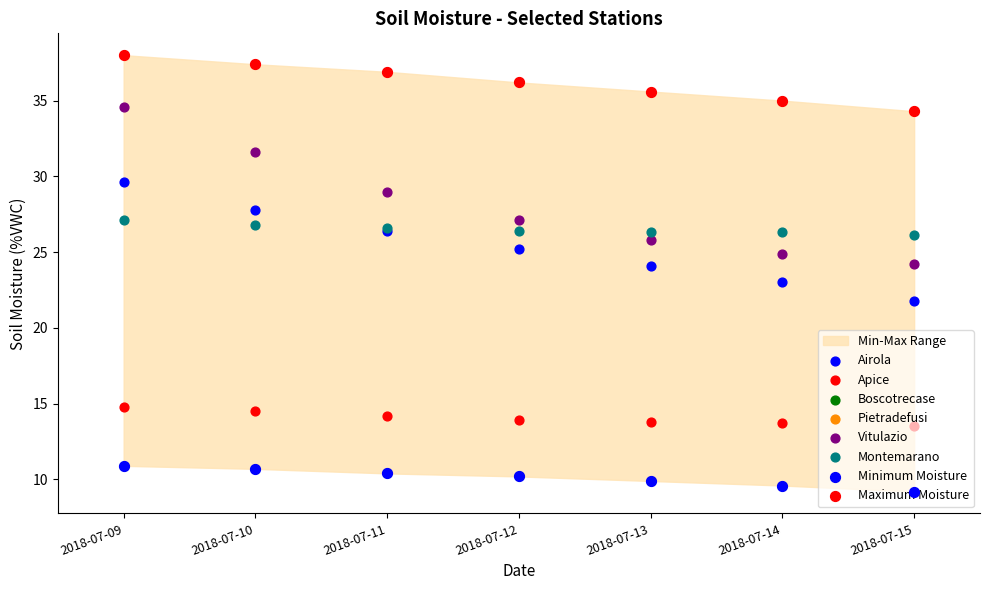

Which series has the largest Y range (max minus min)?

Vitulazio